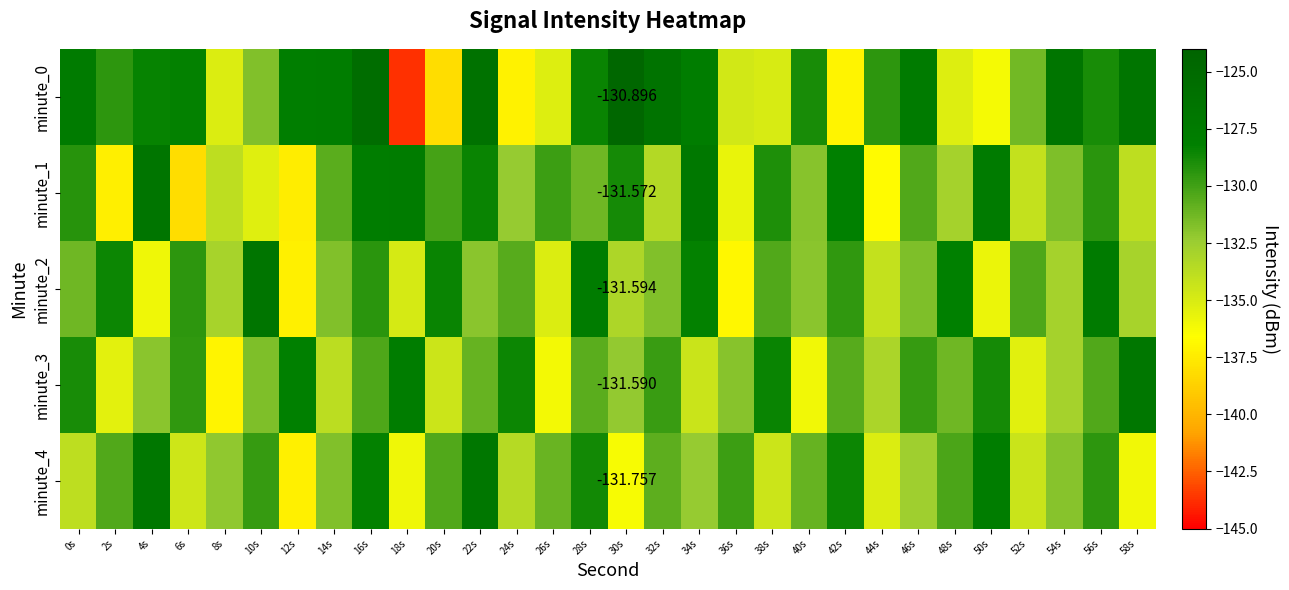

Where does the minute_4 series first go above -131?

2s